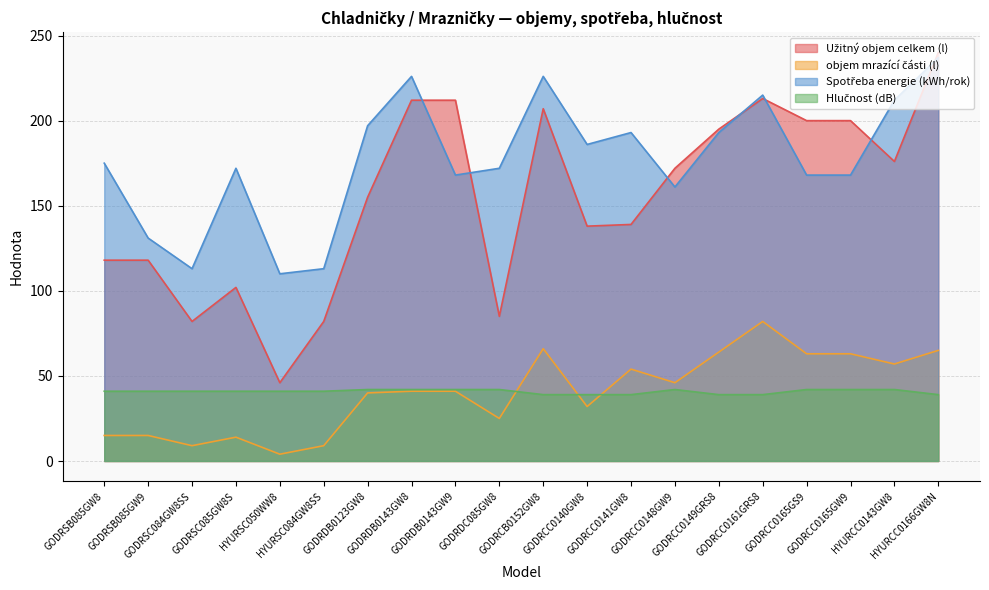

What position from the right is HYURCC0143GW8?

2